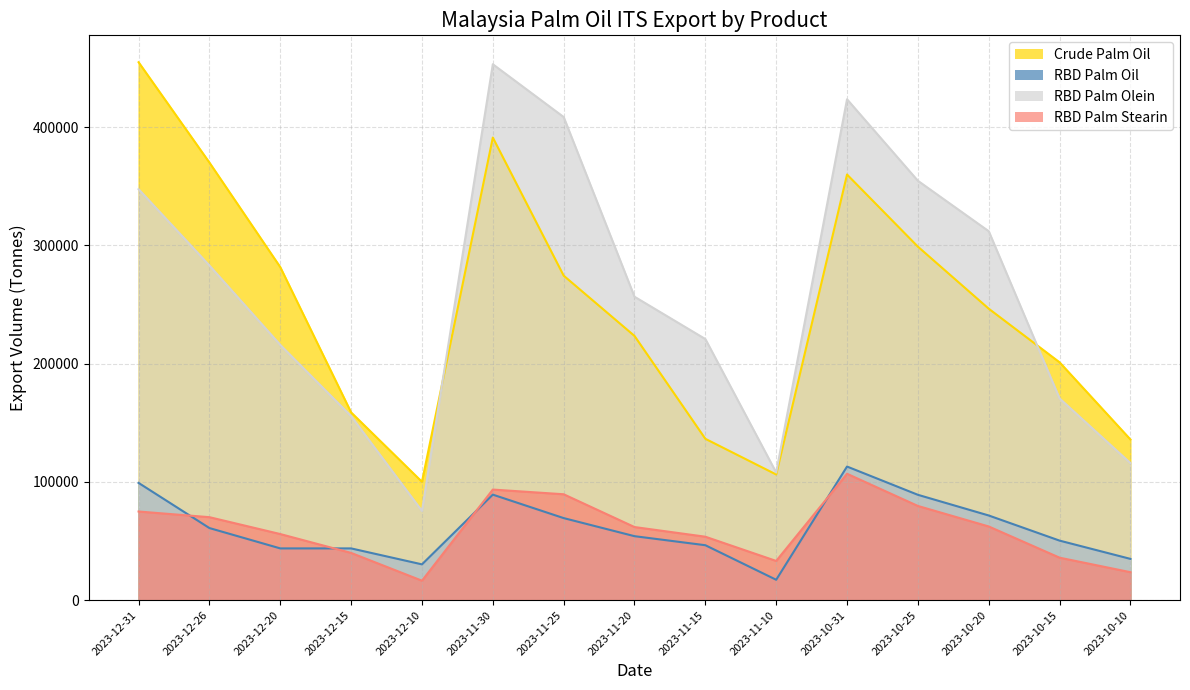

How many data points in RBD Palm Stearin are above 61790?

7